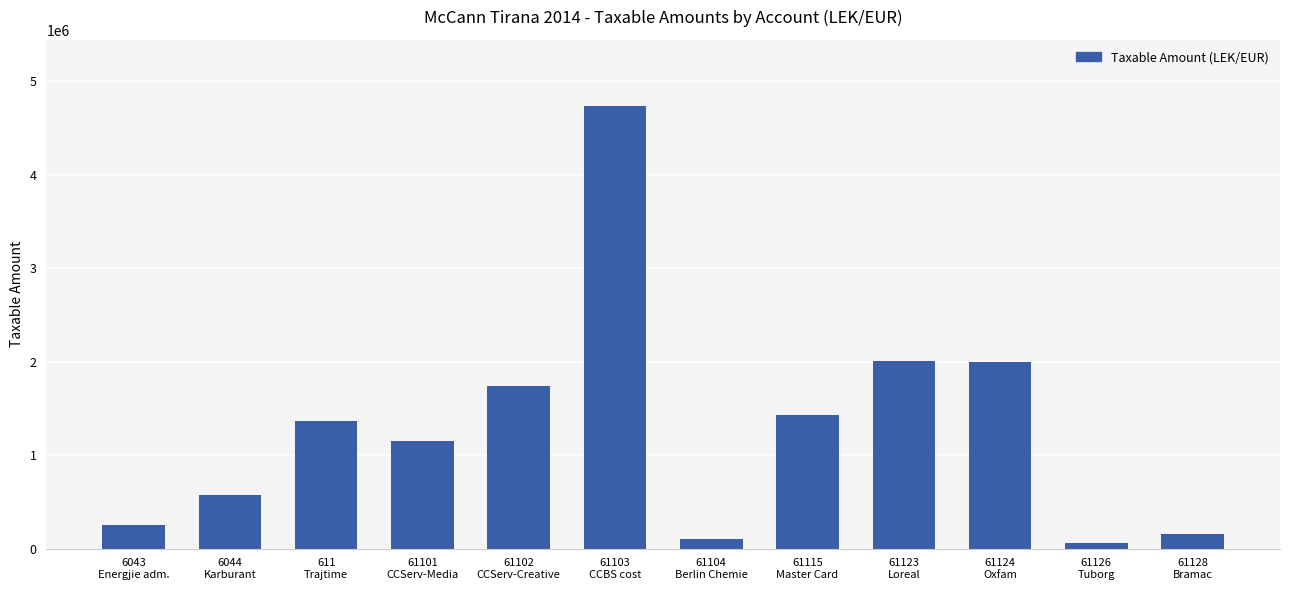

What is the average value?

1297405.5